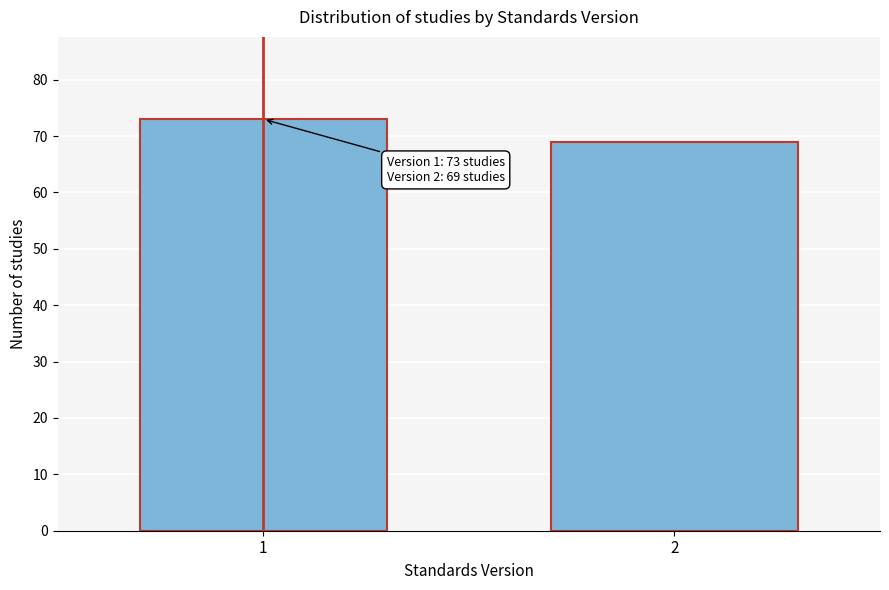

Reading right to left, transcribe all the data shown in this chart.

69	73